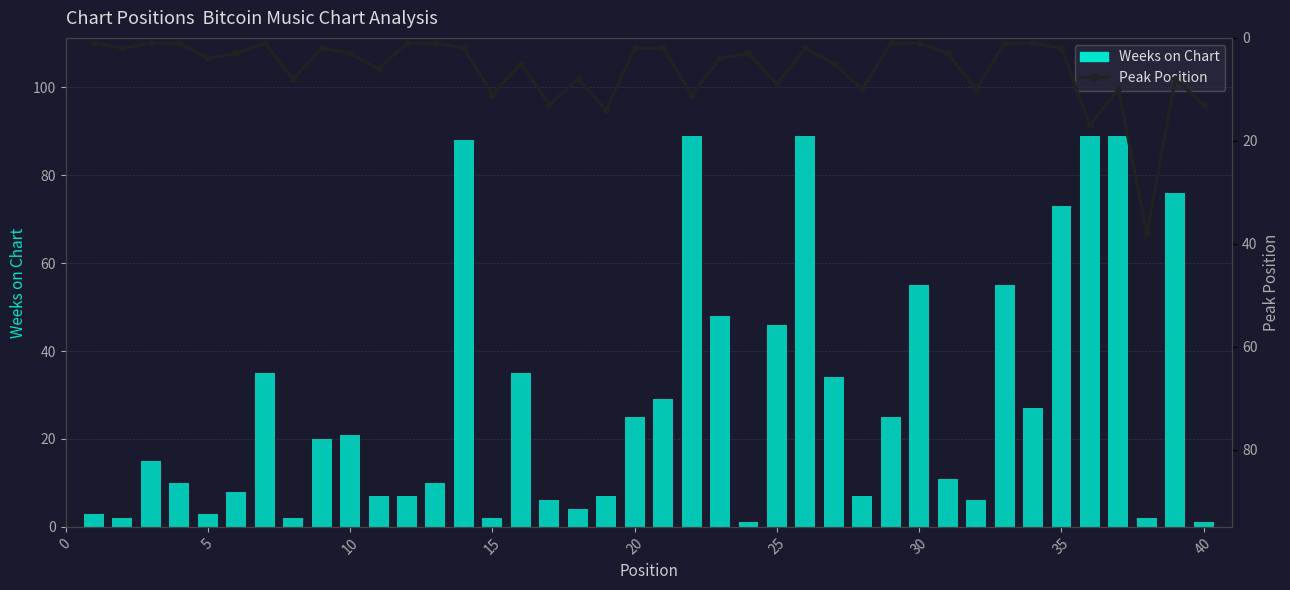

What is the lowest value of the Weeks on Chart series?

1